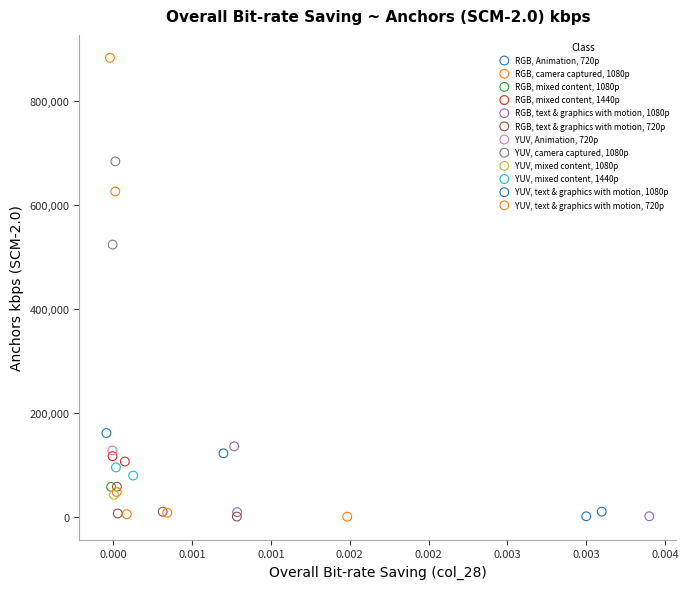

What are all the series names shown in the legend?

RGB, Animation, 720p, RGB, camera captured, 1080p, RGB, mixed content, 1080p, RGB, mixed content, 1440p, RGB, text & graphics with motion, 1080p, RGB, text & graphics with motion, 720p, YUV, Animation, 720p, YUV, camera captured, 1080p, YUV, mixed content, 1080p, YUV, mixed content, 1440p, YUV, text & graphics with motion, 1080p, YUV, text & graphics with motion, 720p